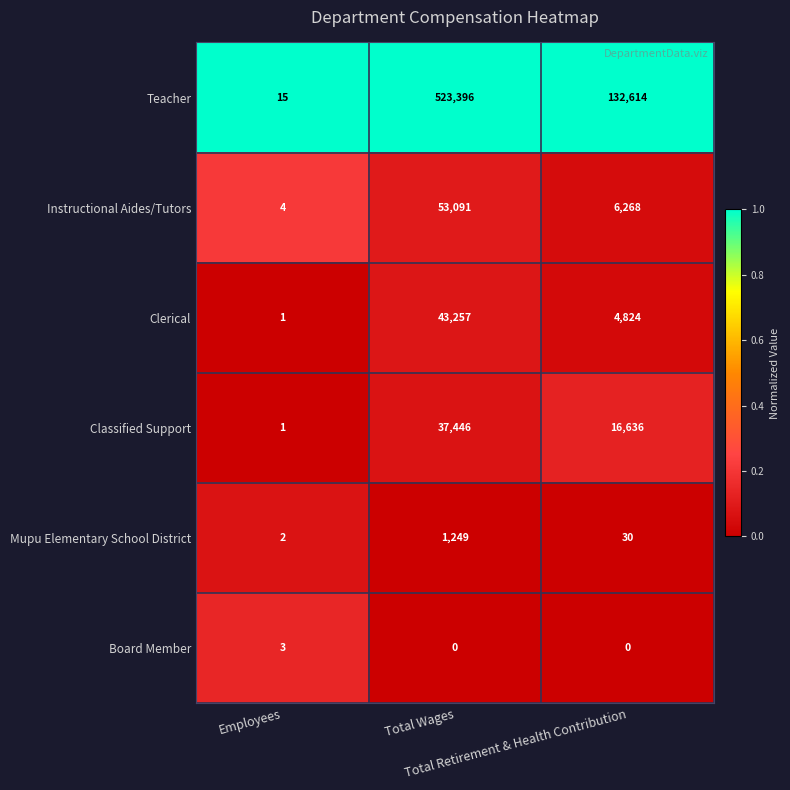

How many distinct data groups are displayed?

6